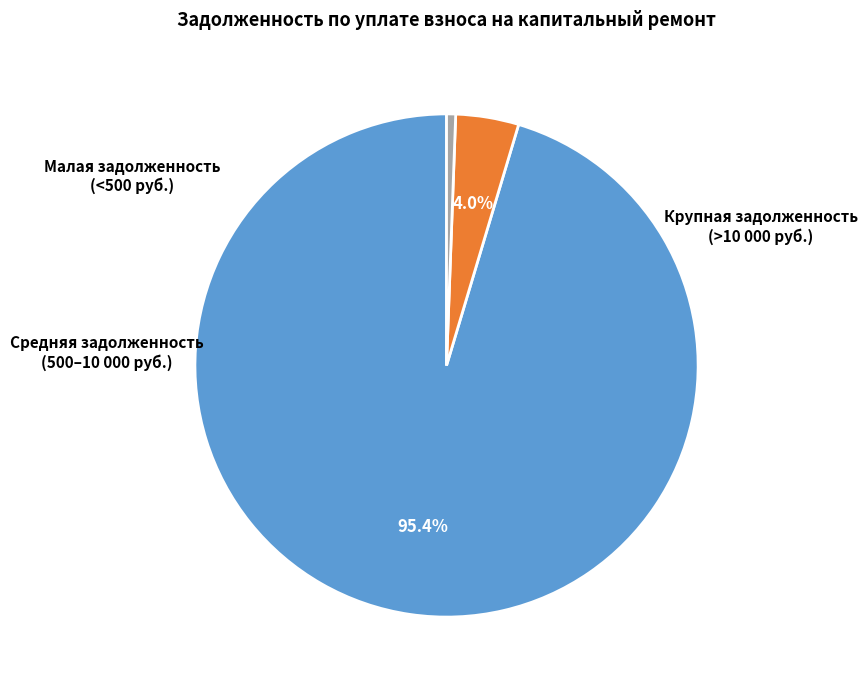

Does any single category account for the majority?

Yes